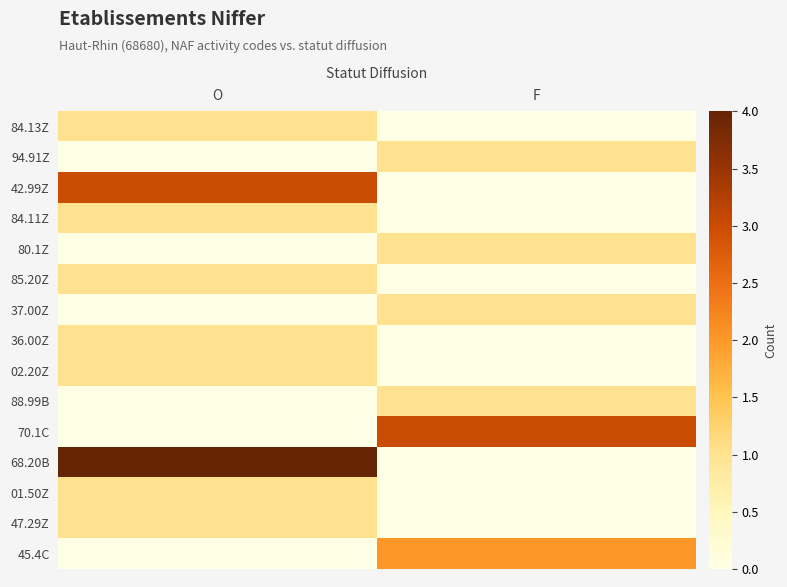

At how many categories does at least one series exceed 0?

2